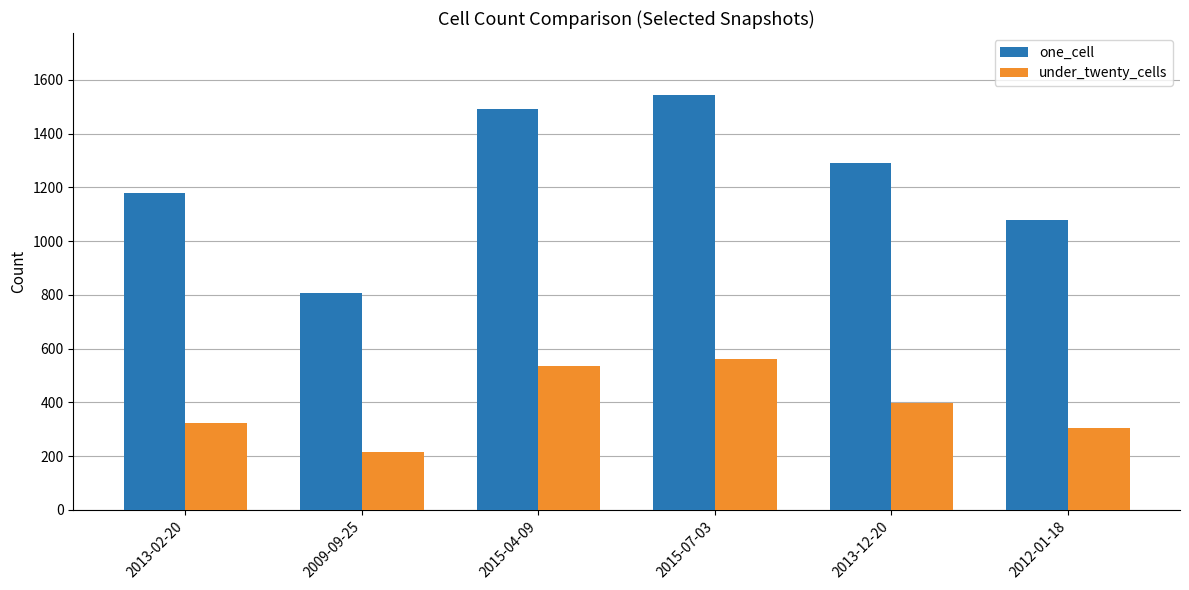

What is the smallest value displayed?

214